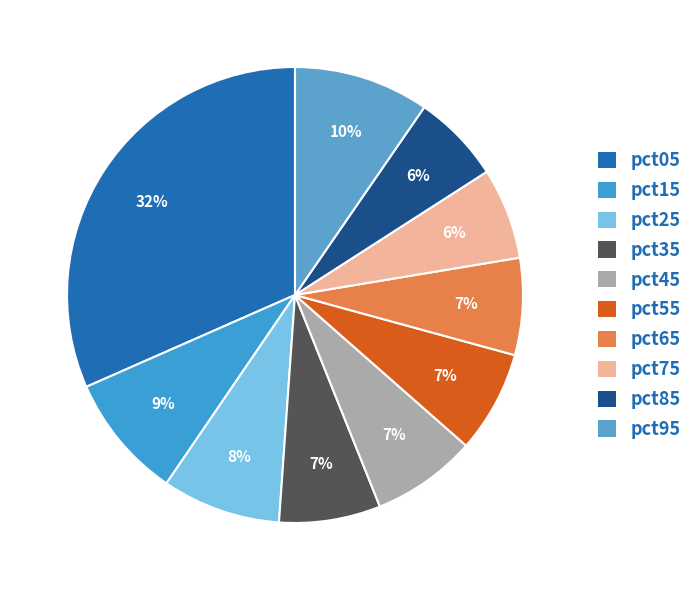

Count the number of slices in the pie.

10